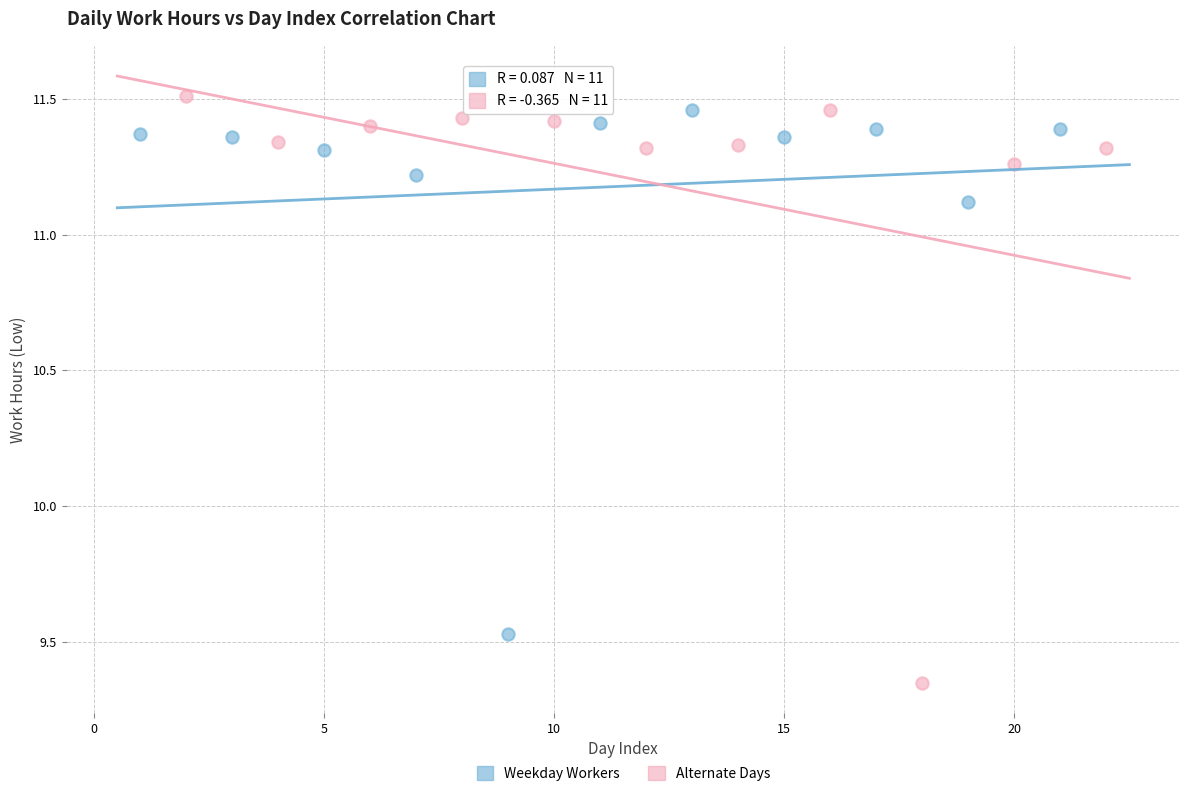

What are all the series names shown in the legend?

Weekday Workers, Alternate Days